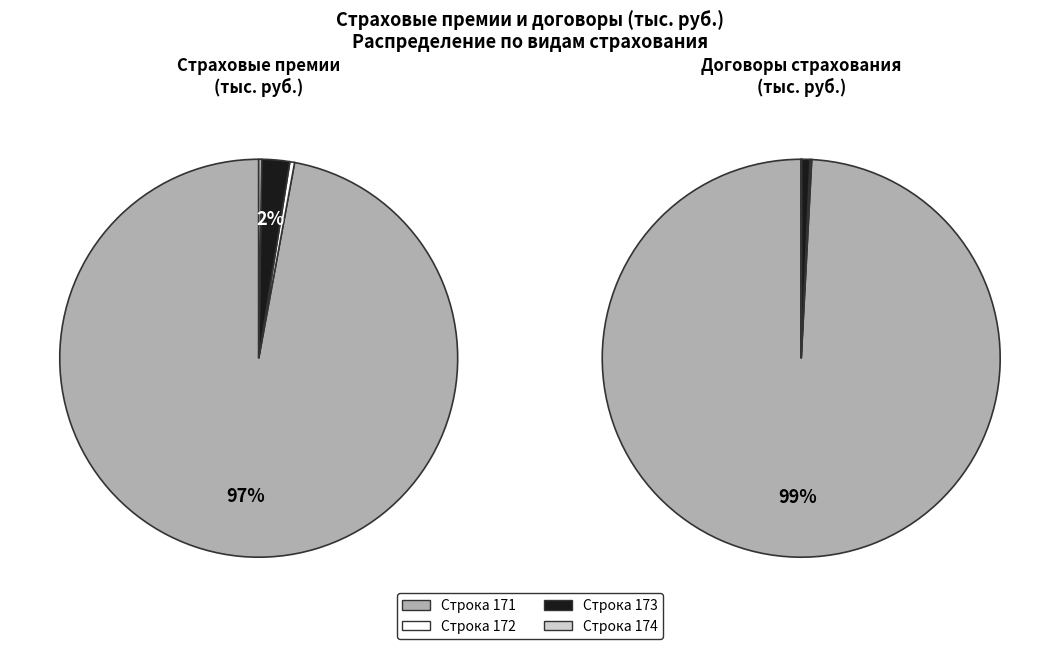

How many slices are in this pie chart?

4